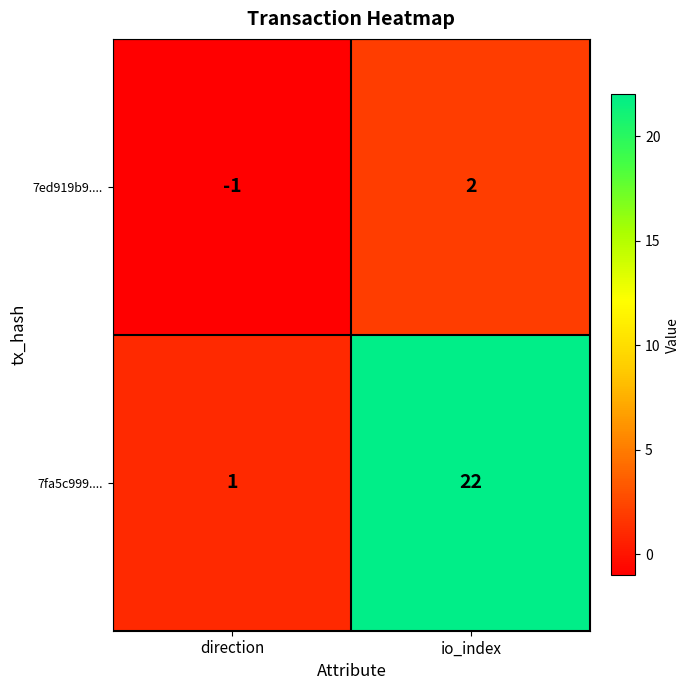

Is it true that 7fa5c999.... equals 22 at io_index?

True